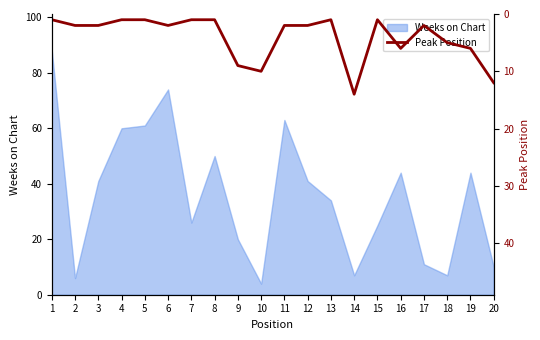

What is the average value?

4